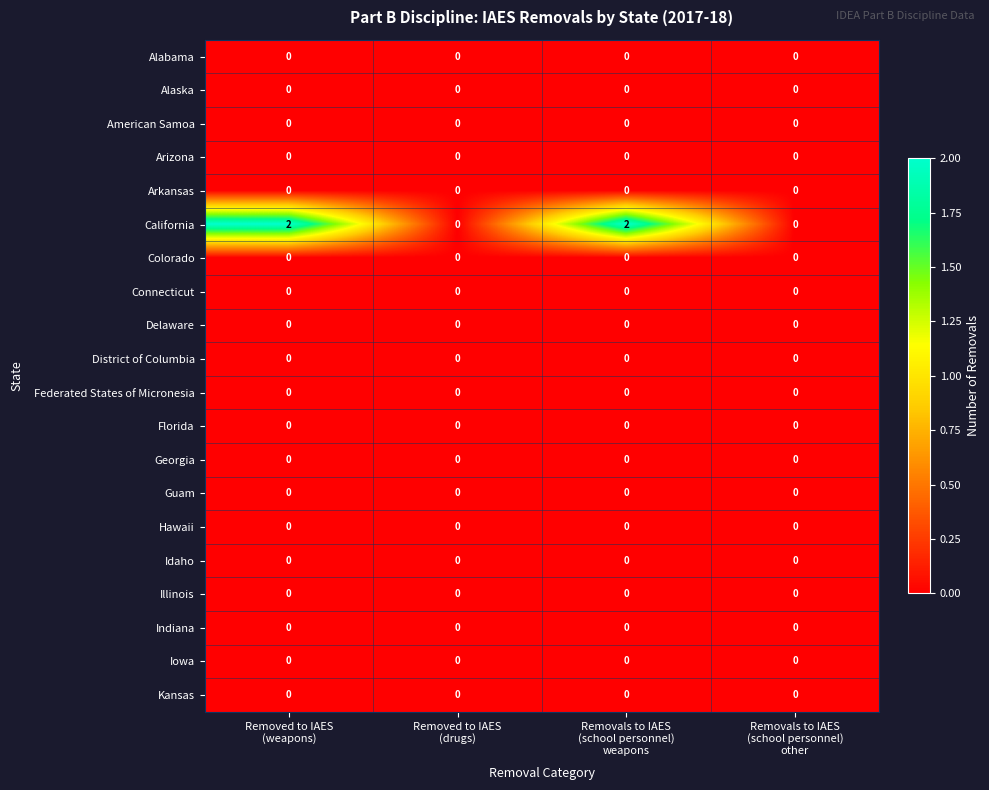

Which series has the largest range (max minus min)?

California